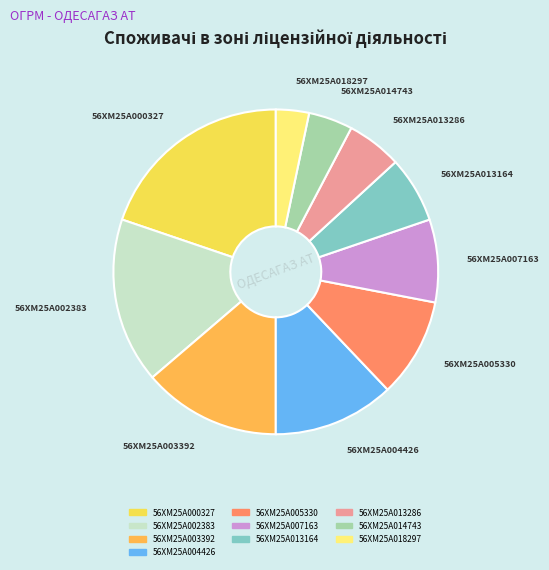

Rank the categories by value from lowest to highest.

56XM25A018297, 56XM25A014743, 56XM25A013286, 56XM25A013164, 56XM25A007163, 56XM25A005330, 56XM25A004426, 56XM25A003392, 56XM25A002383, 56XM25A000327